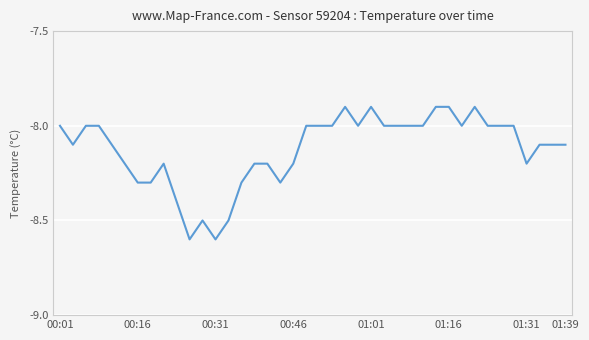

What is the greatest value displayed?

-7.9